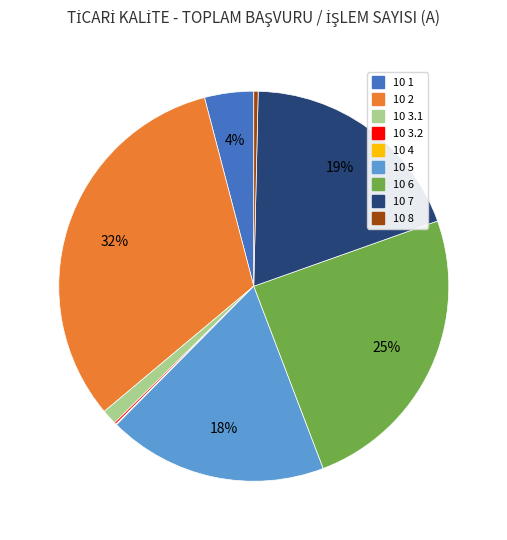

Is it true that 10 6 is 16% of the pie?

False